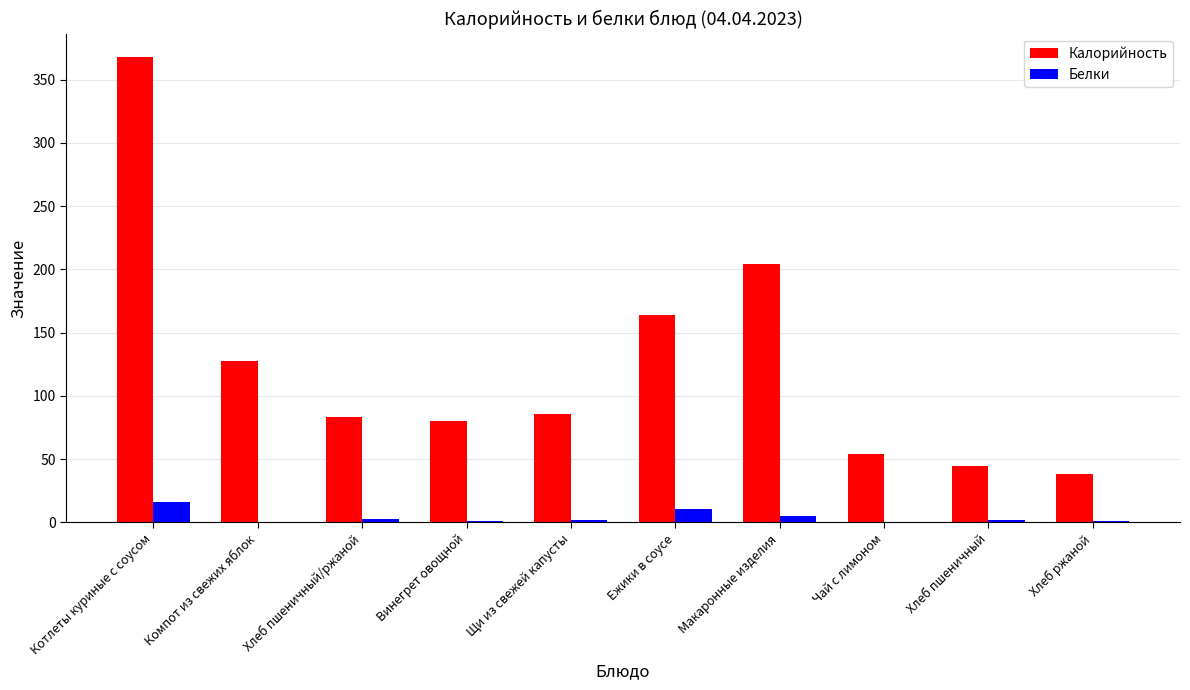

How many groups of bars are there?

10